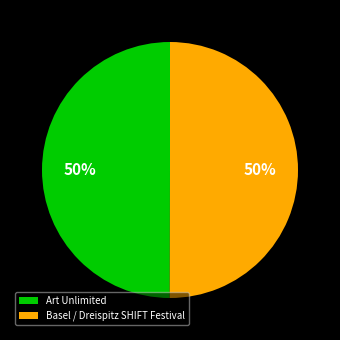

The Art Unlimited slice represents 50% of the pie. True or false?

True